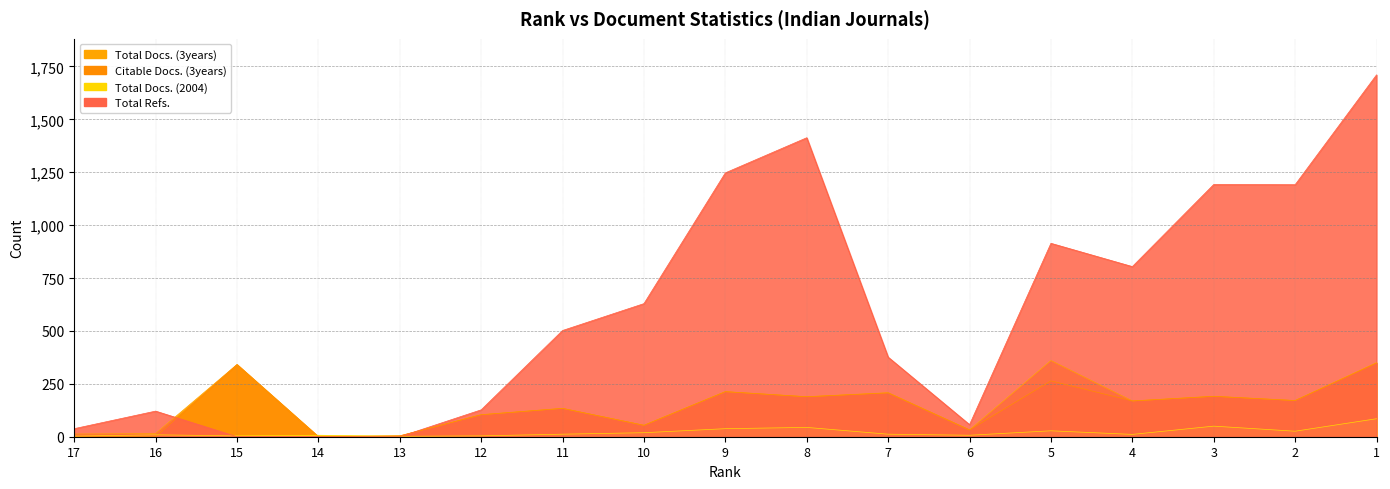

What is the sum of all Total Docs. (2004) values?

361